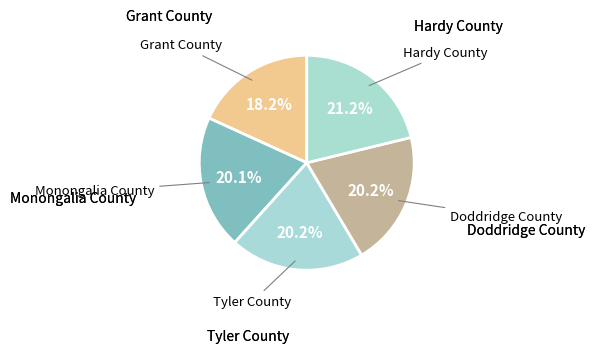

How many segments does this pie chart have?

5